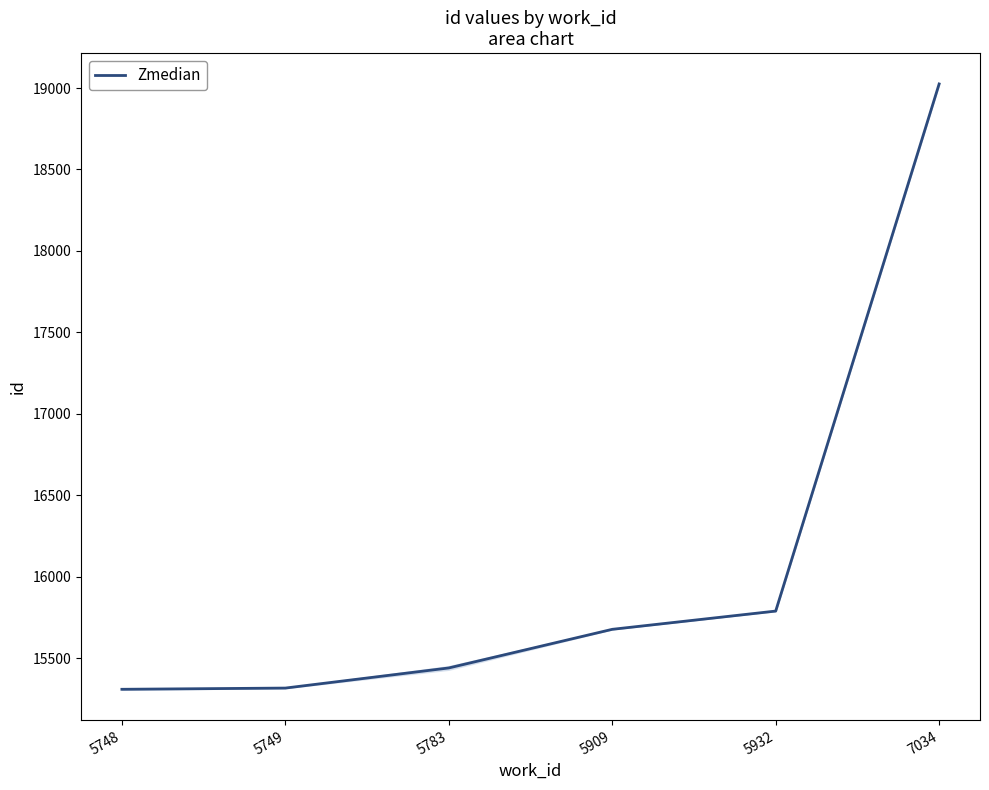

How many lines are shown in the chart?

1